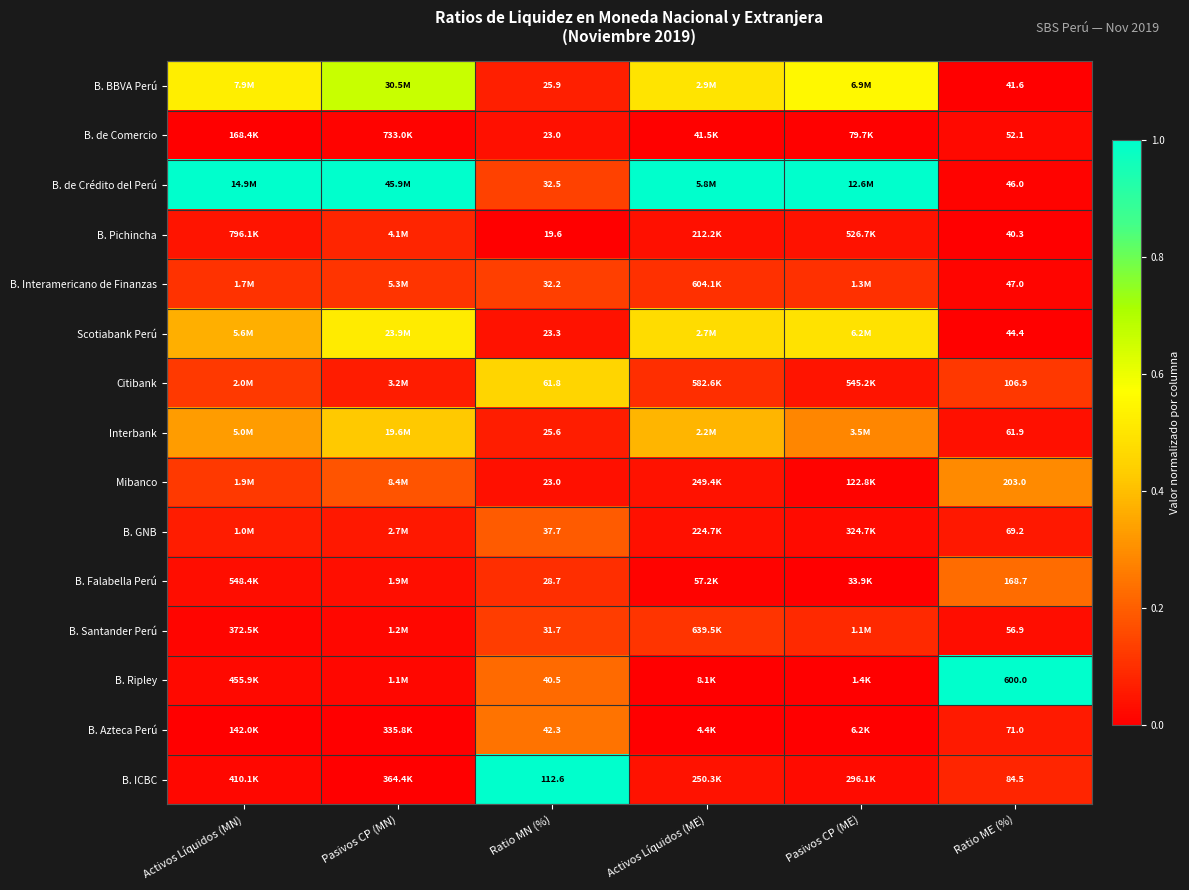

Which has a higher value, Ratio ME (%) or Activos Líquidos (ME)?

Activos Líquidos (ME)